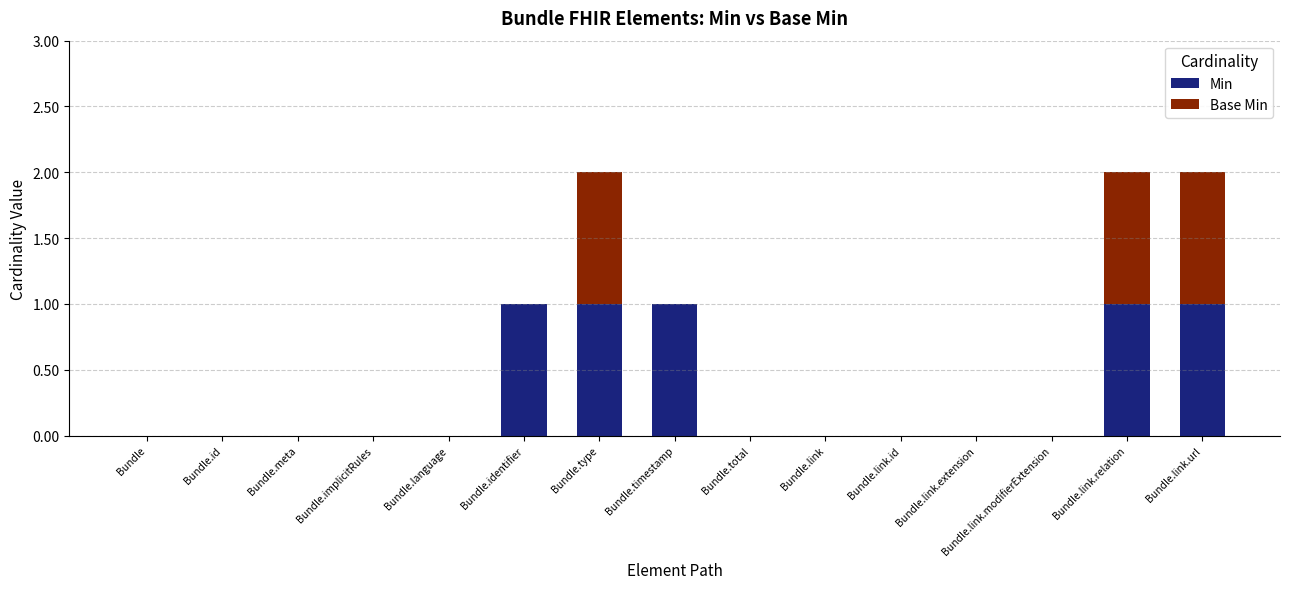

The value of Min at Bundle.id is 1. True or false?

False